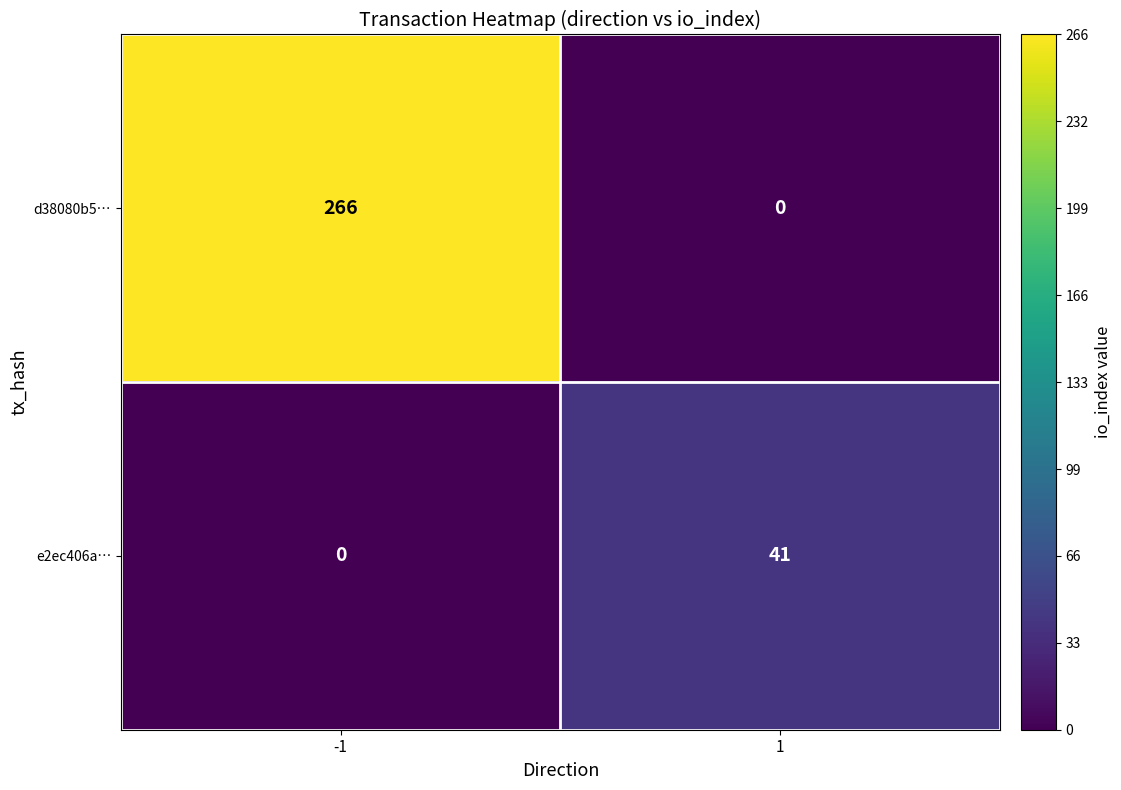

Which series has the largest range (max minus min)?

d38080b5…